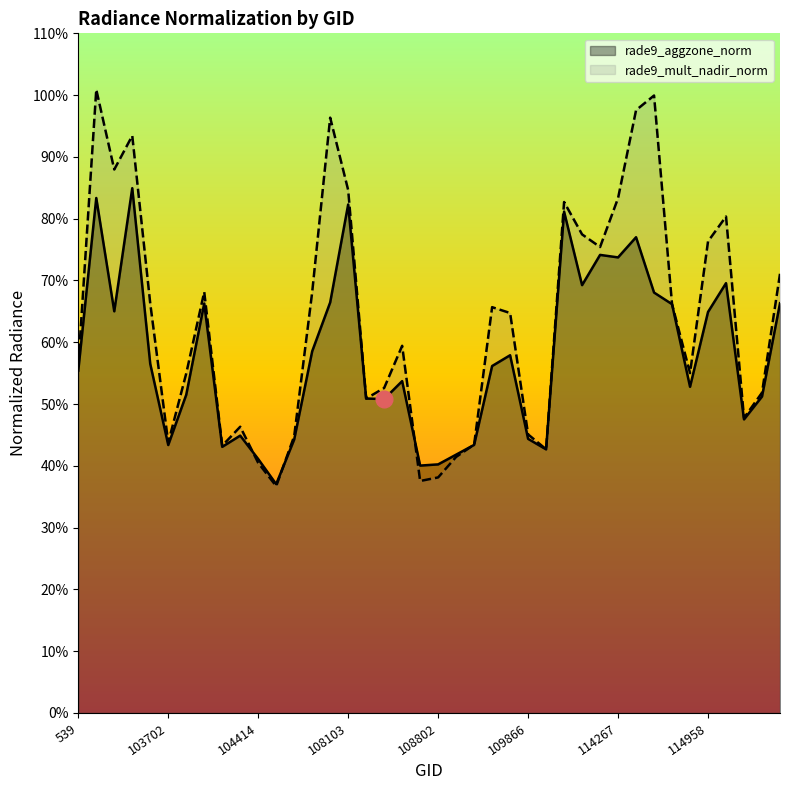

What is the label of the 25th point from the right?

108103